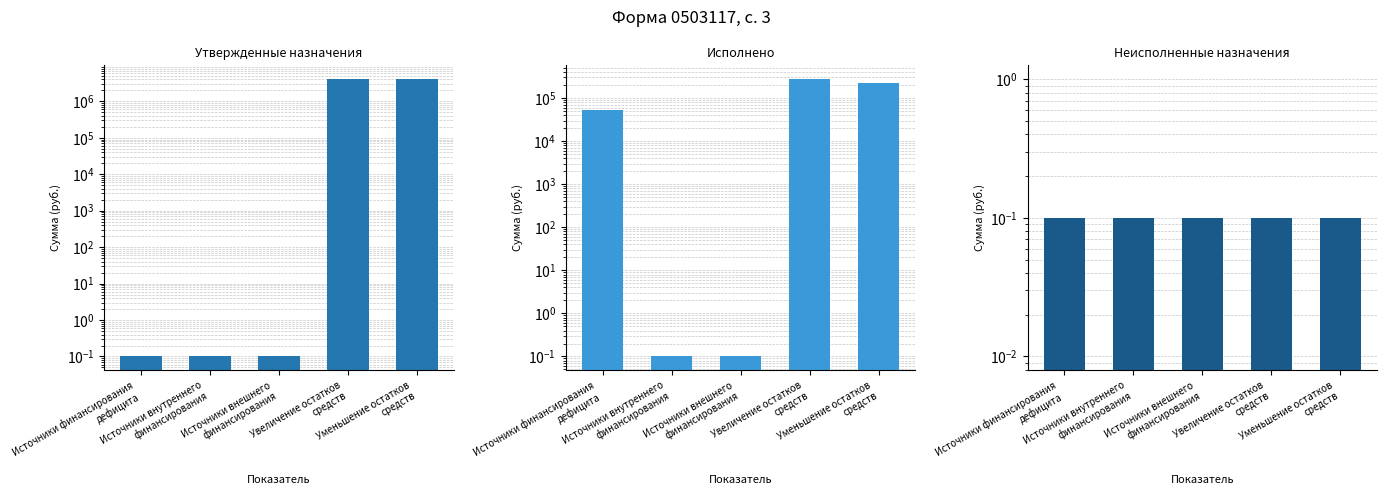

What are all the series names shown in the legend?

Утвержденные назначения, Исполнено, Неисполненные назначения